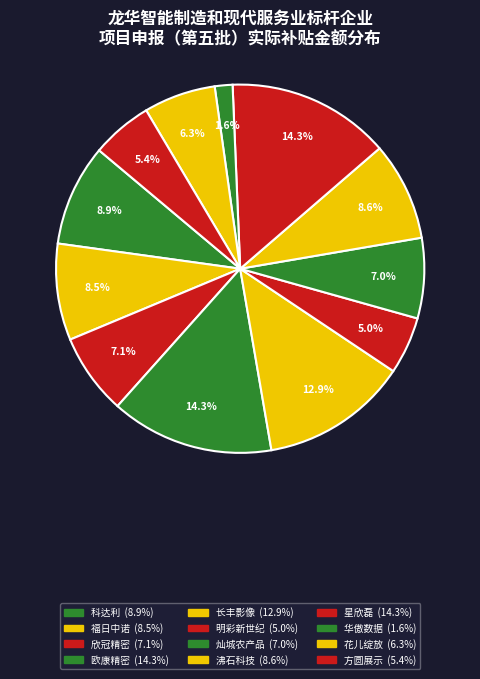

Count the number of slices in the pie.

12